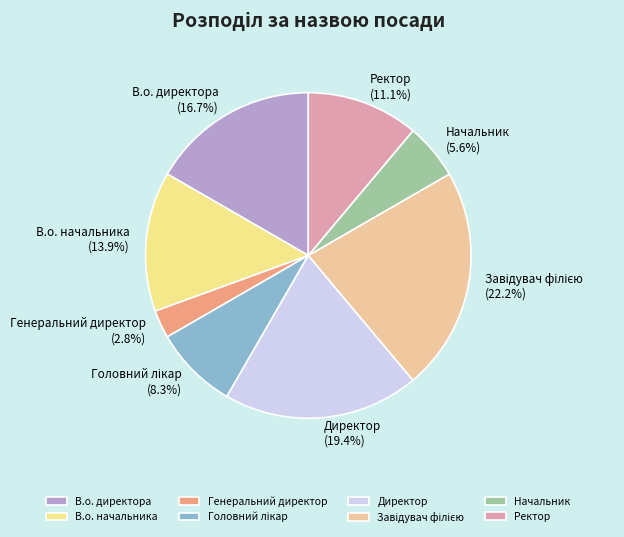

Which has a higher value, В.о. начальника or Начальник?

В.о. начальника